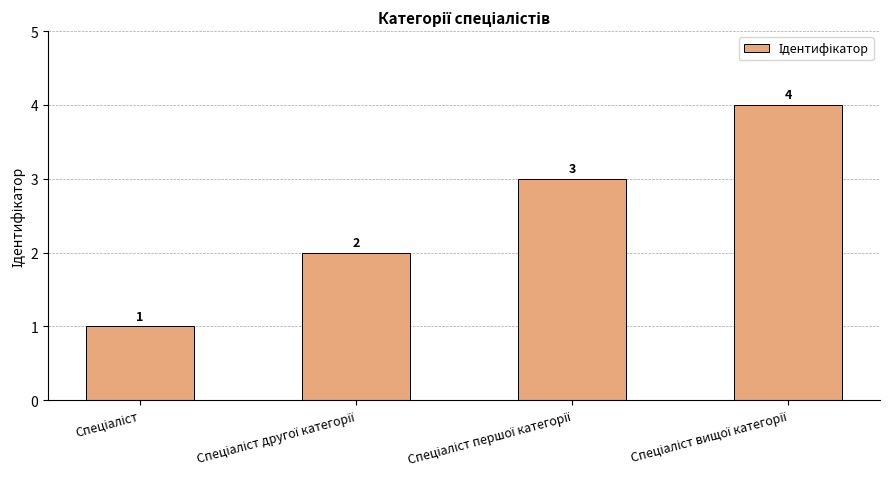

What is the greatest value displayed?

4